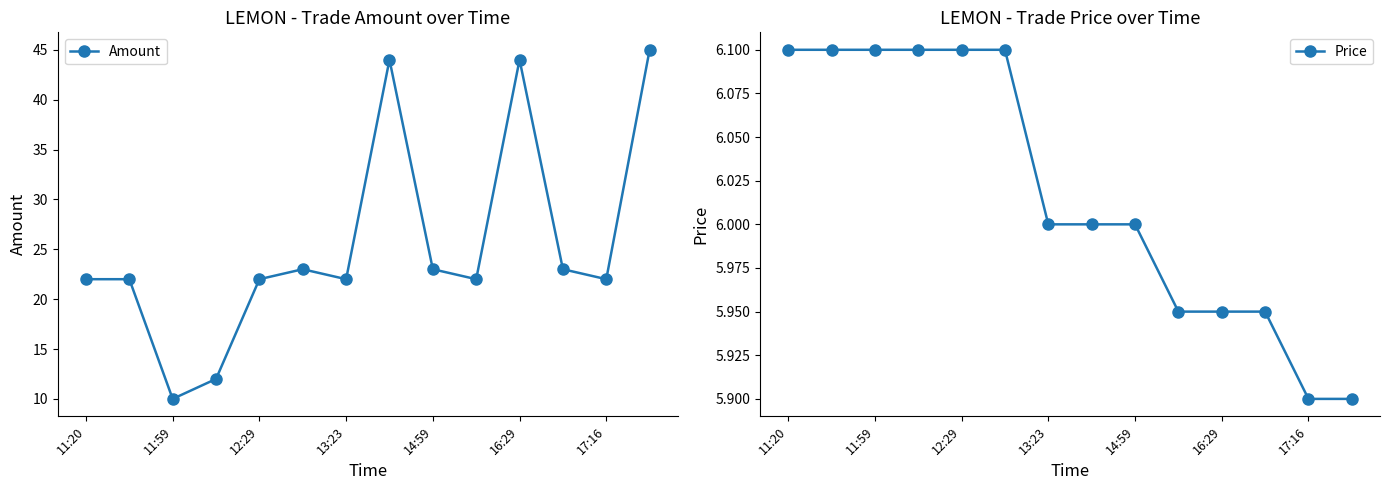

What is the average value of the Amount series?

25.4